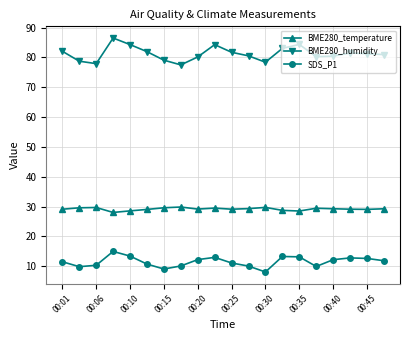

What is the value of the BME280_humidity point at the 13th from the left?

78.4